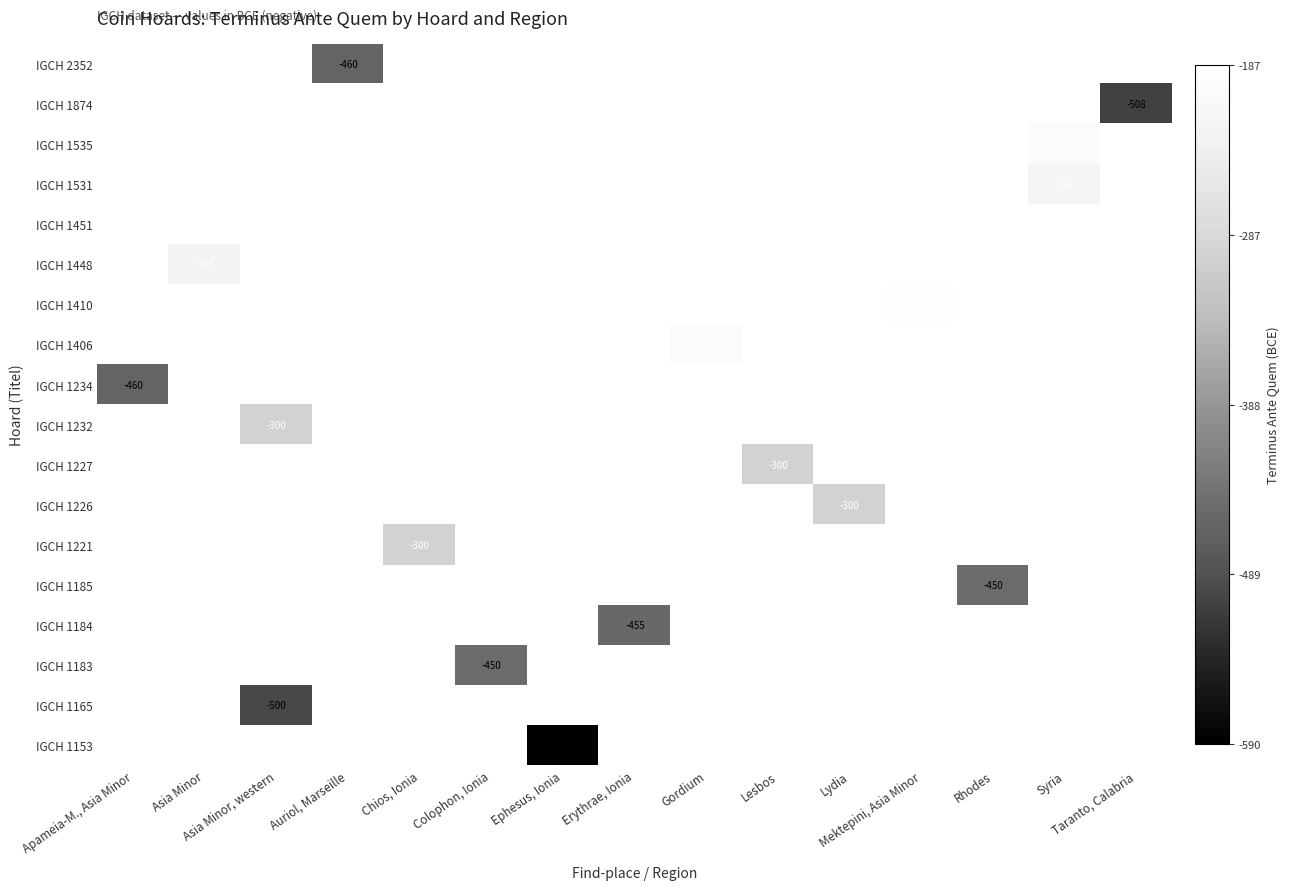

Count the number of categories in the chart.

15